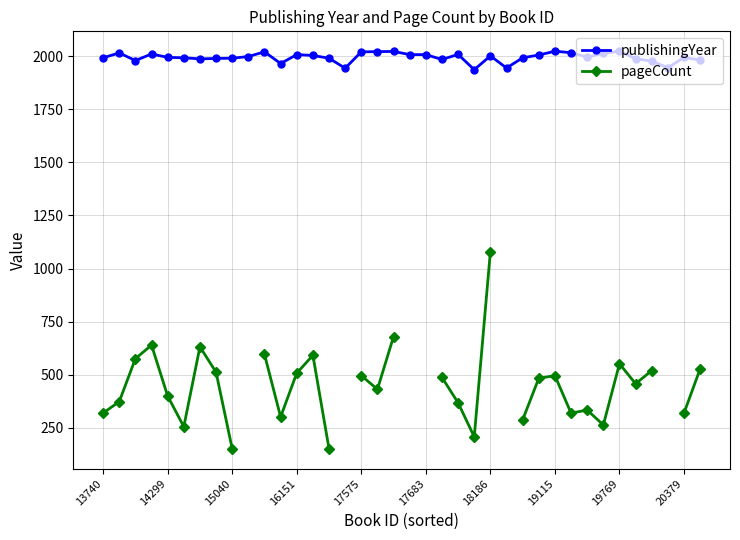

Is it true that publishingYear equals 1994 at 20379?

True